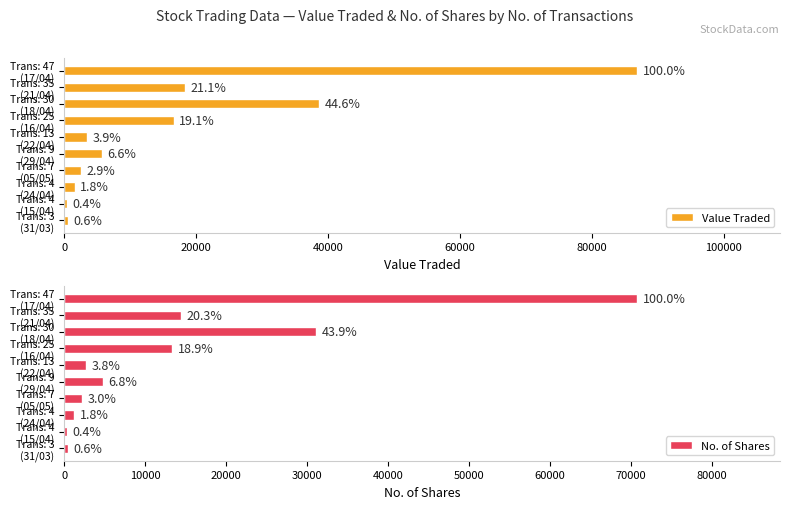

Is the value of No. of Shares at 20000 greater than the value of Value Traded at 60000?

No